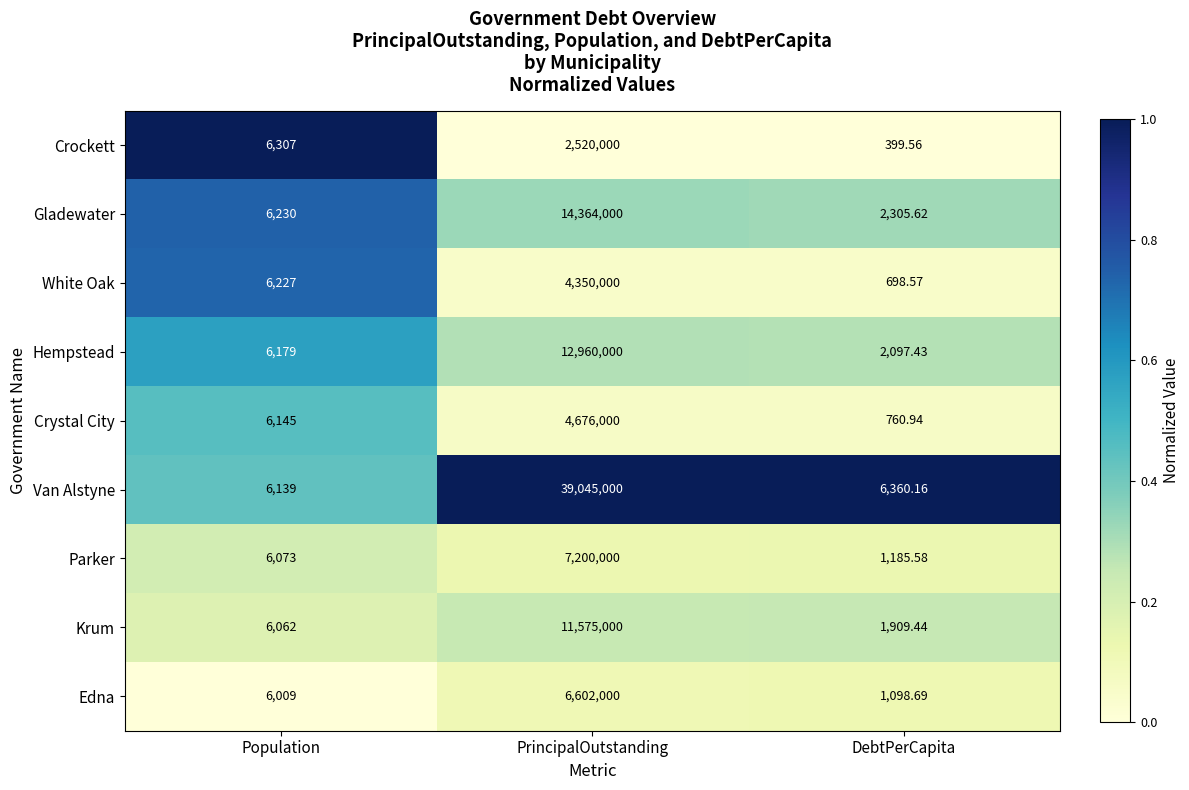

Which series has the largest range (max minus min)?

Van Alstyne